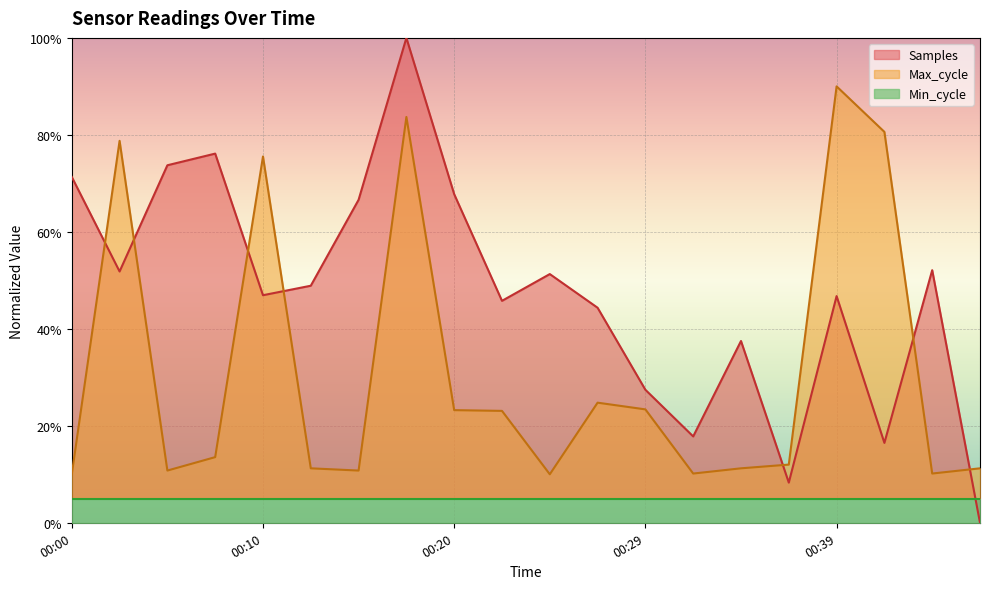

How many categories are shown in the chart?

20